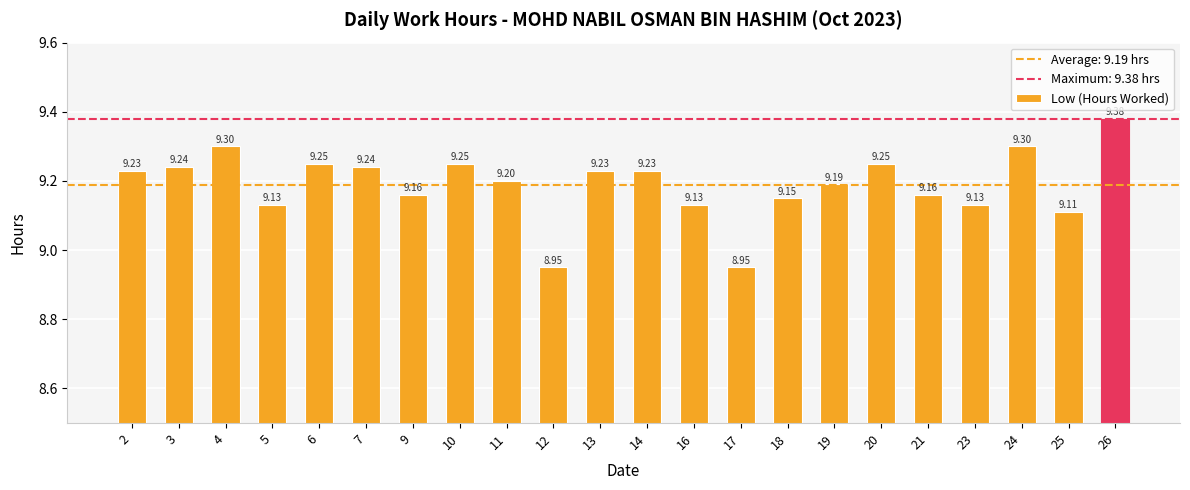

What is the difference between the second highest and minimum values?

0.4